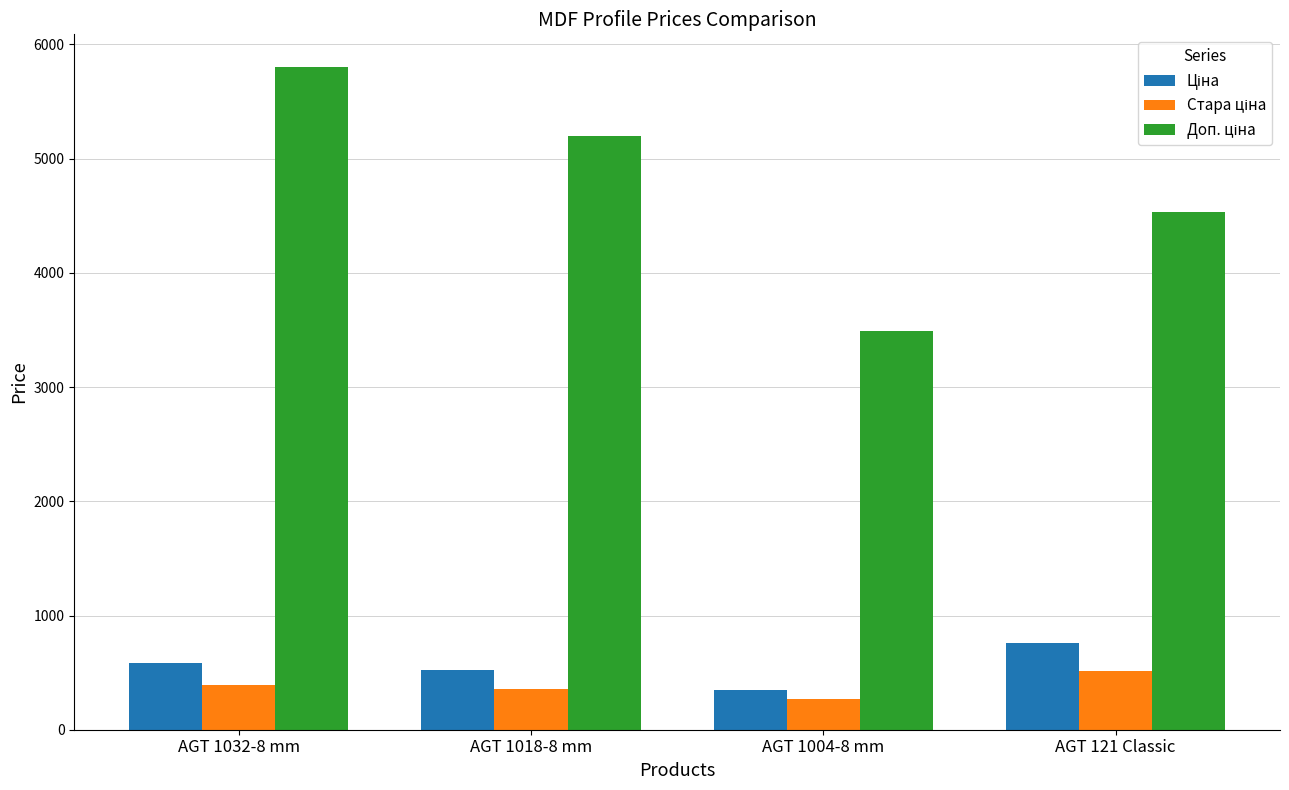

What is the smallest value displayed?

268.9